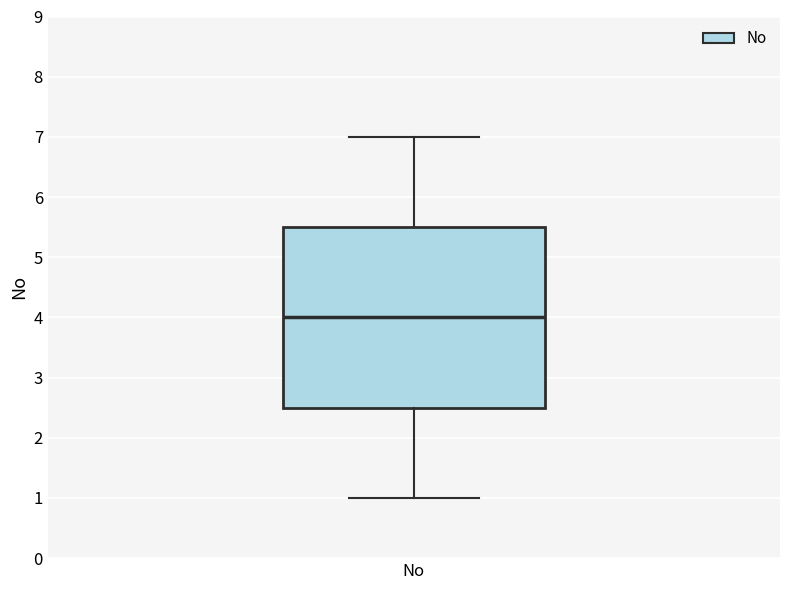

Transcribe this box plot: give where the median line is, the range the box spans, and where the two whiskers end, as read against the y-axis. The values are not printed on the chart, so give them approximately, as read against the axis.

median 4.0, box 2.5 to 5.5, whiskers 1.0 to 7.0